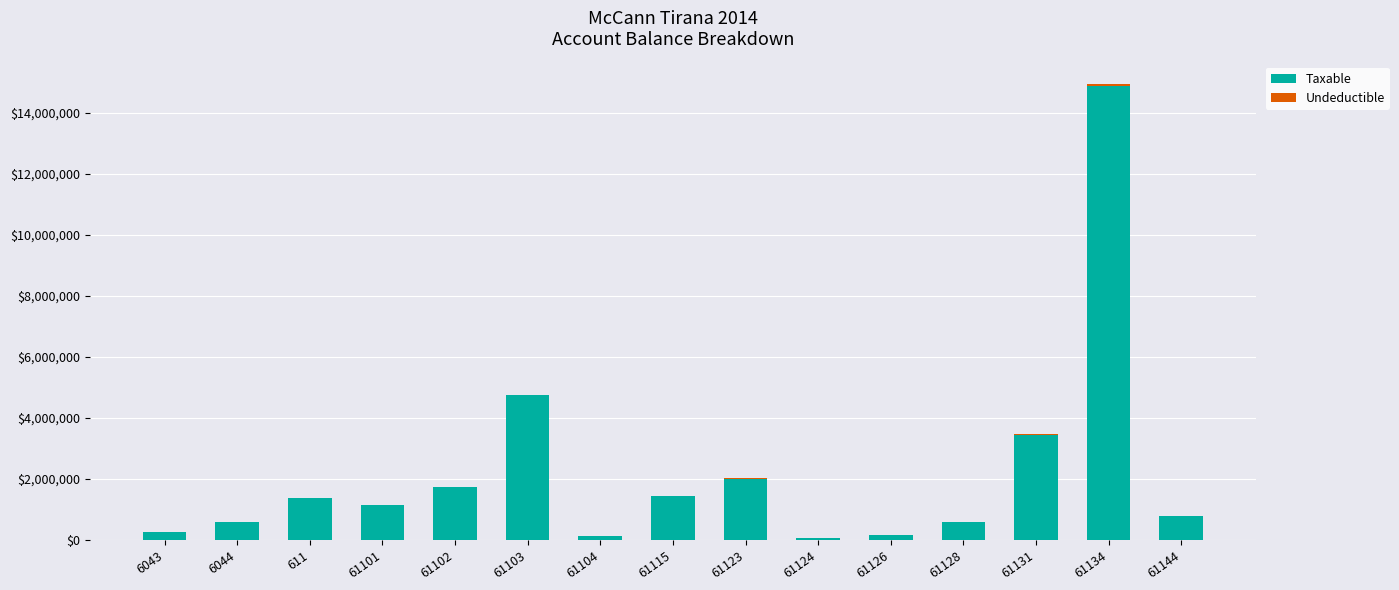

Which series has the largest range (max minus min)?

Taxable